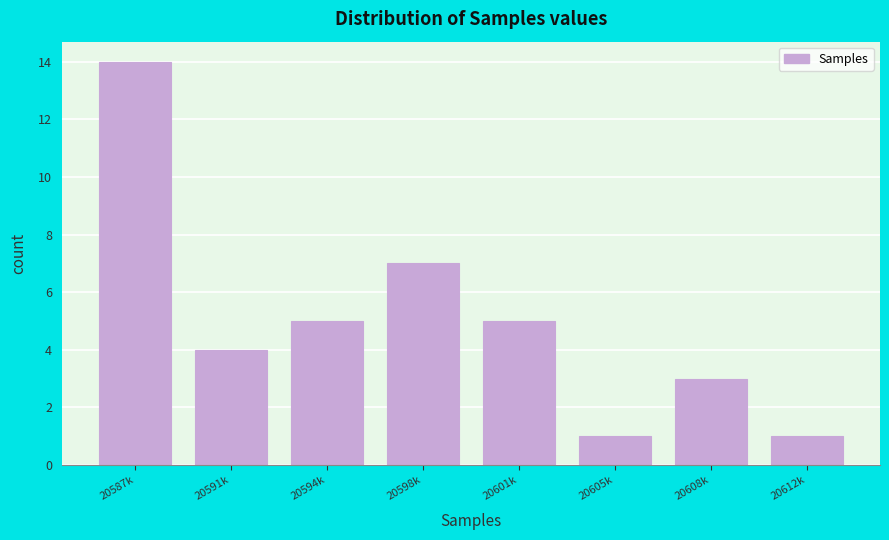

Reading left to right, transcribe all the data shown in this chart.

14	4	5	7	5	1	3	1